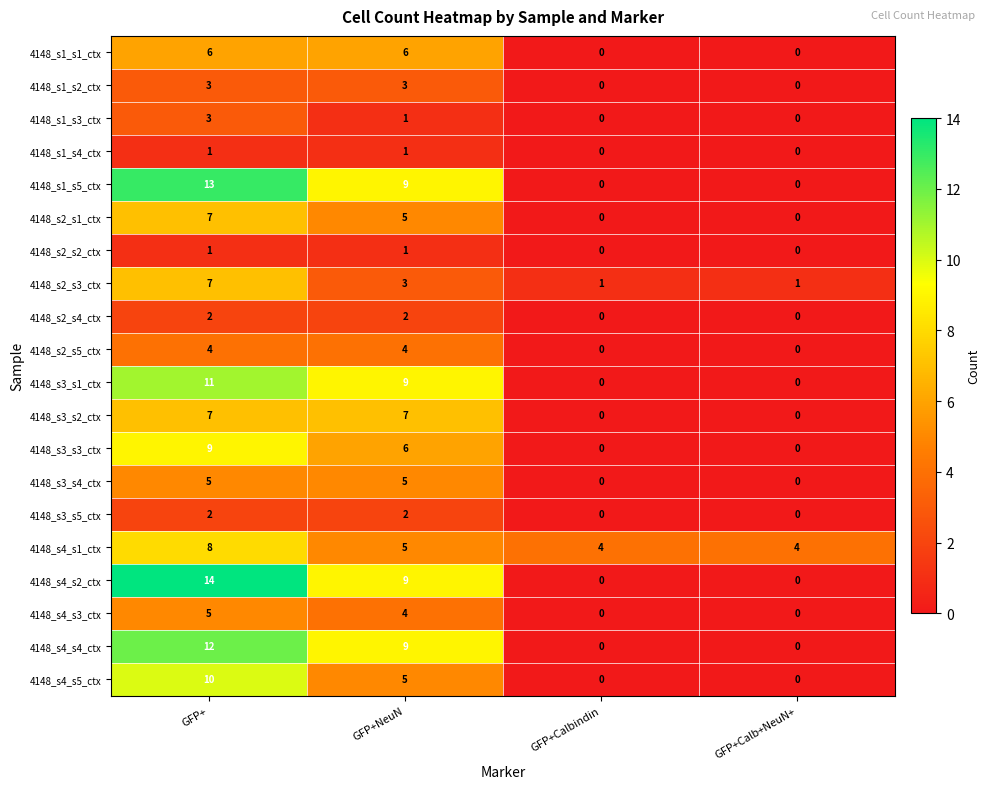

Which category has the highest value across all series?

GFP+